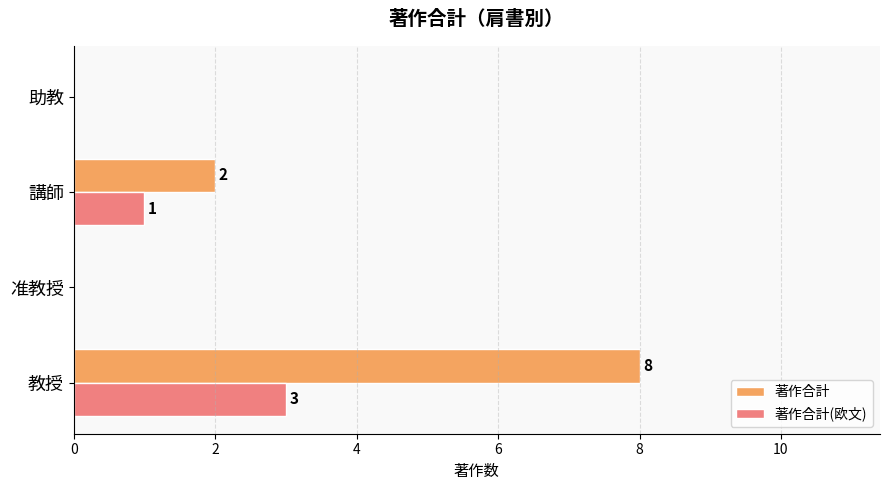

Where is 著作合計(欧文) nearest to the value 1?

講師